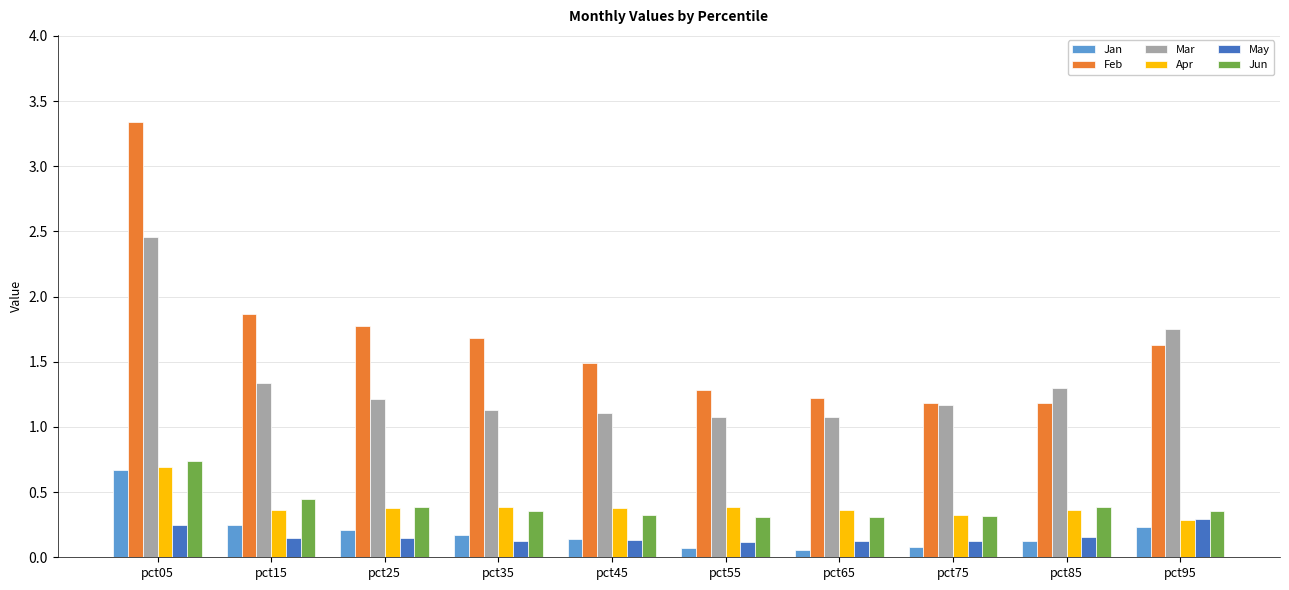

Is the value of Jan at pct05 greater than the value of Jun at pct15?

Yes